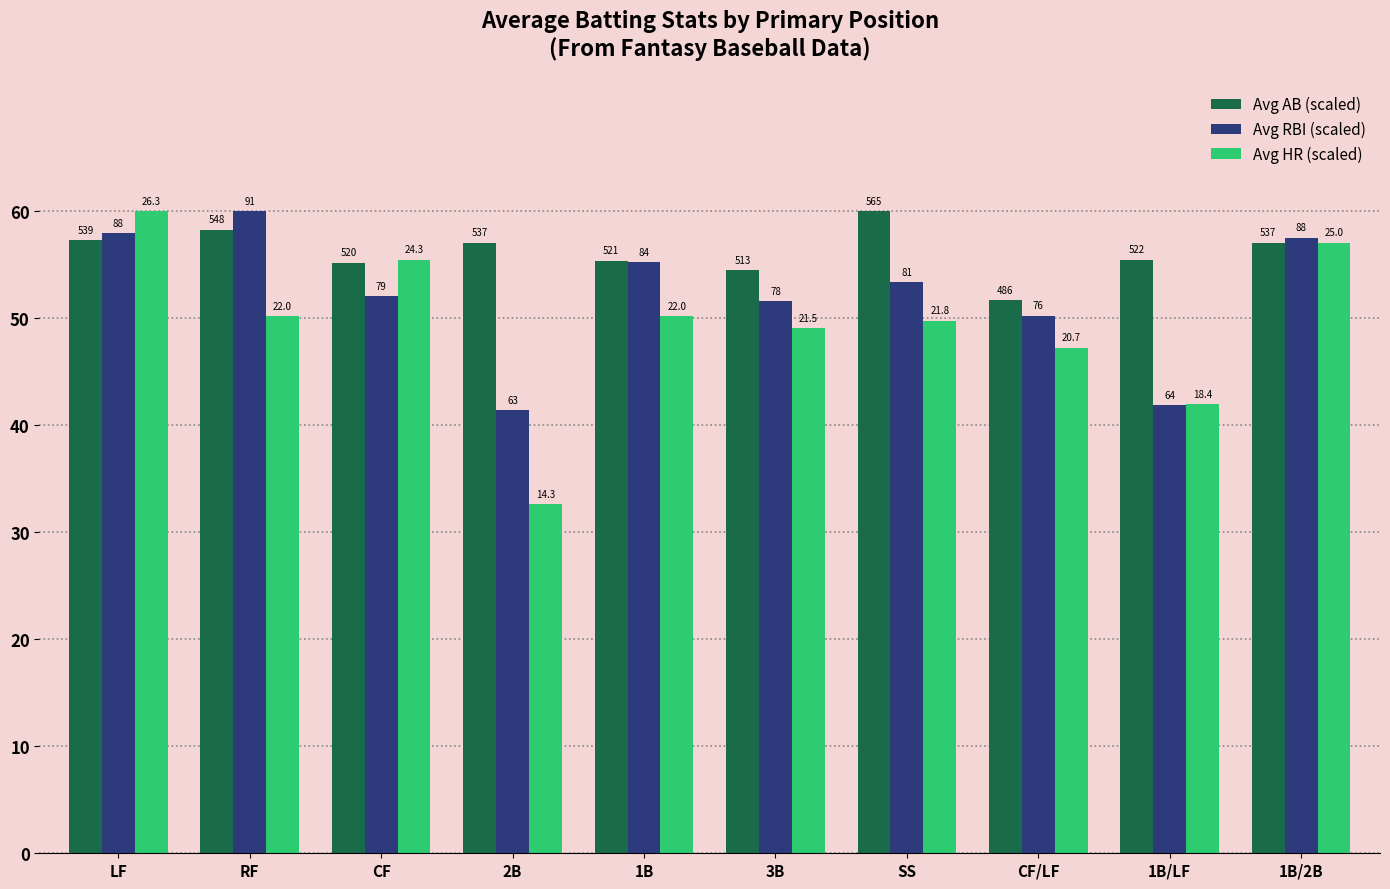

What is the total value across all series at 1B/LF?

139.3